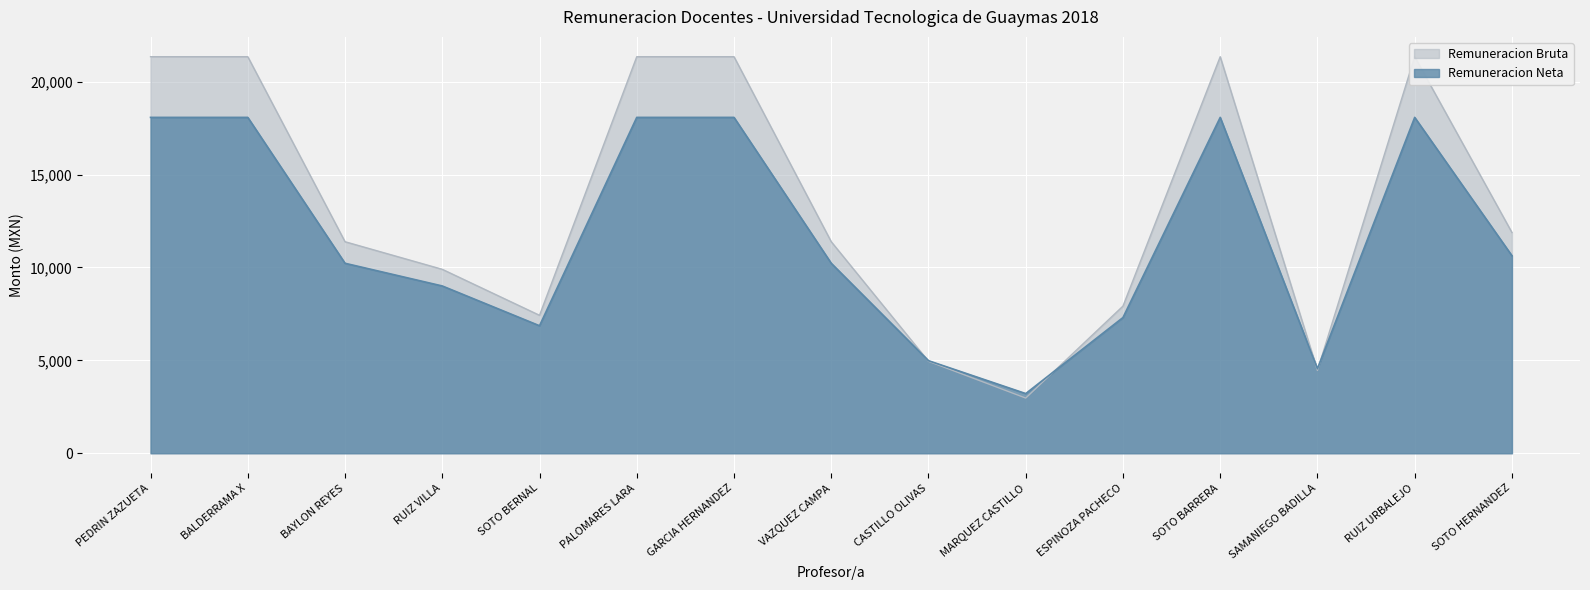

What is the total value across all series at SOTO BERNAL?

14288.1